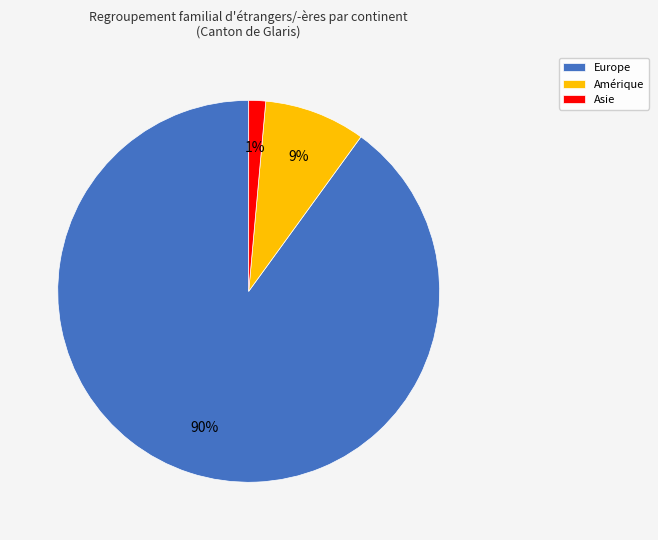

What is the smallest slice in the pie chart?

Asie